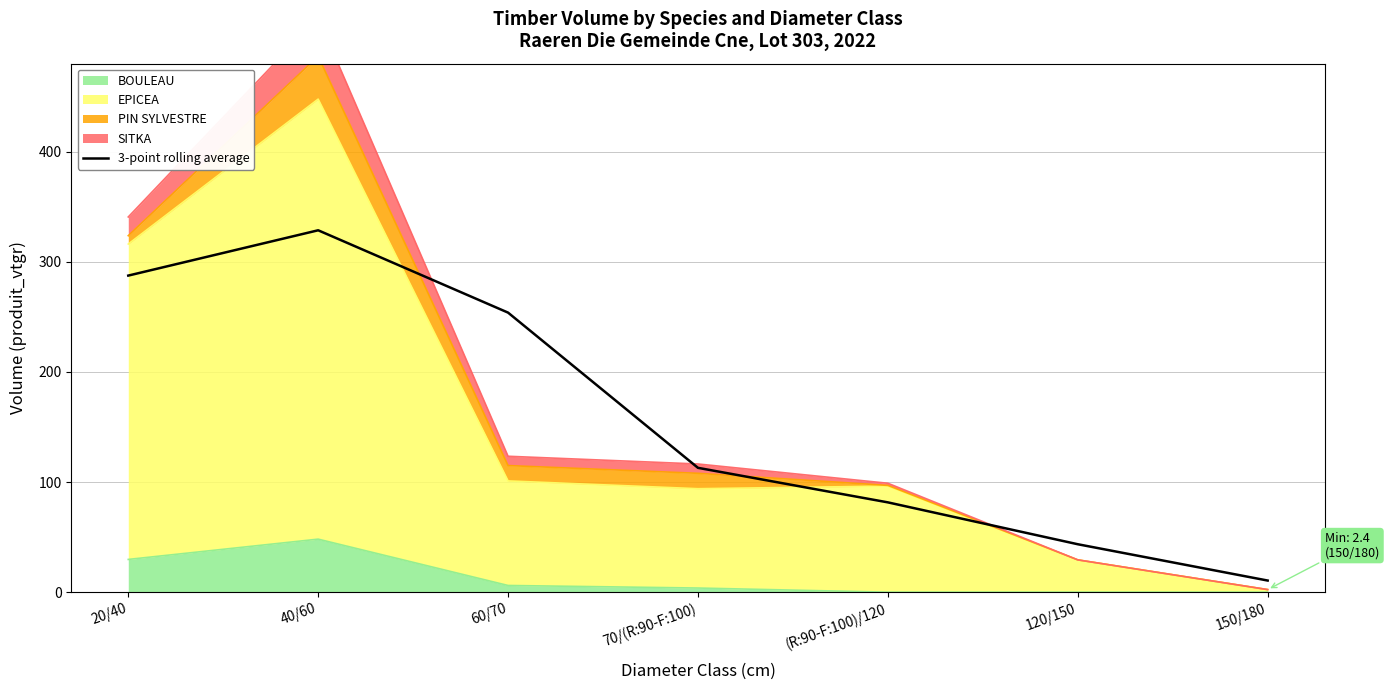

What position from the left is 150/180?

7